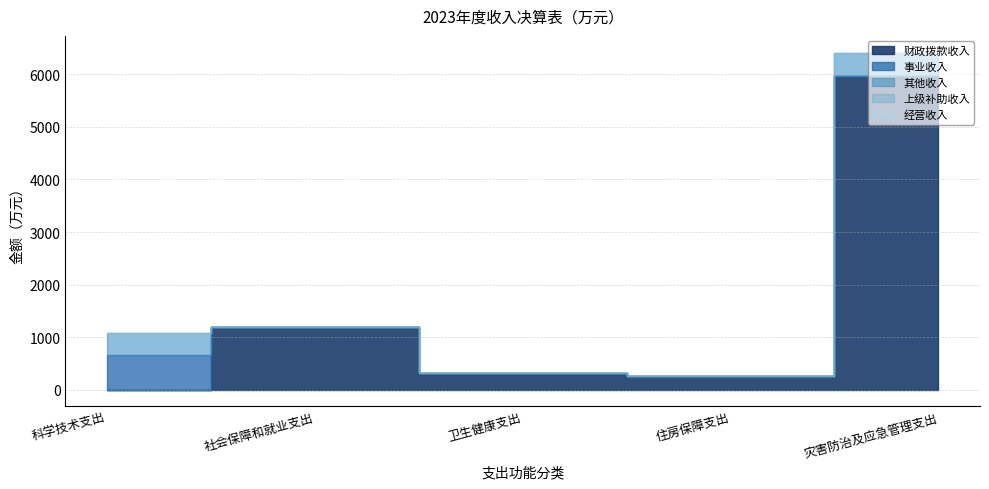

How many lines are shown in the chart?

5